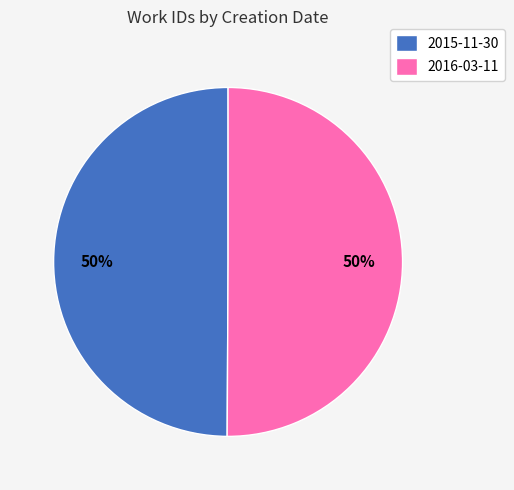

Approximately how many times larger is the value at 2016-03-11 compared to 2015-11-30?

1.0